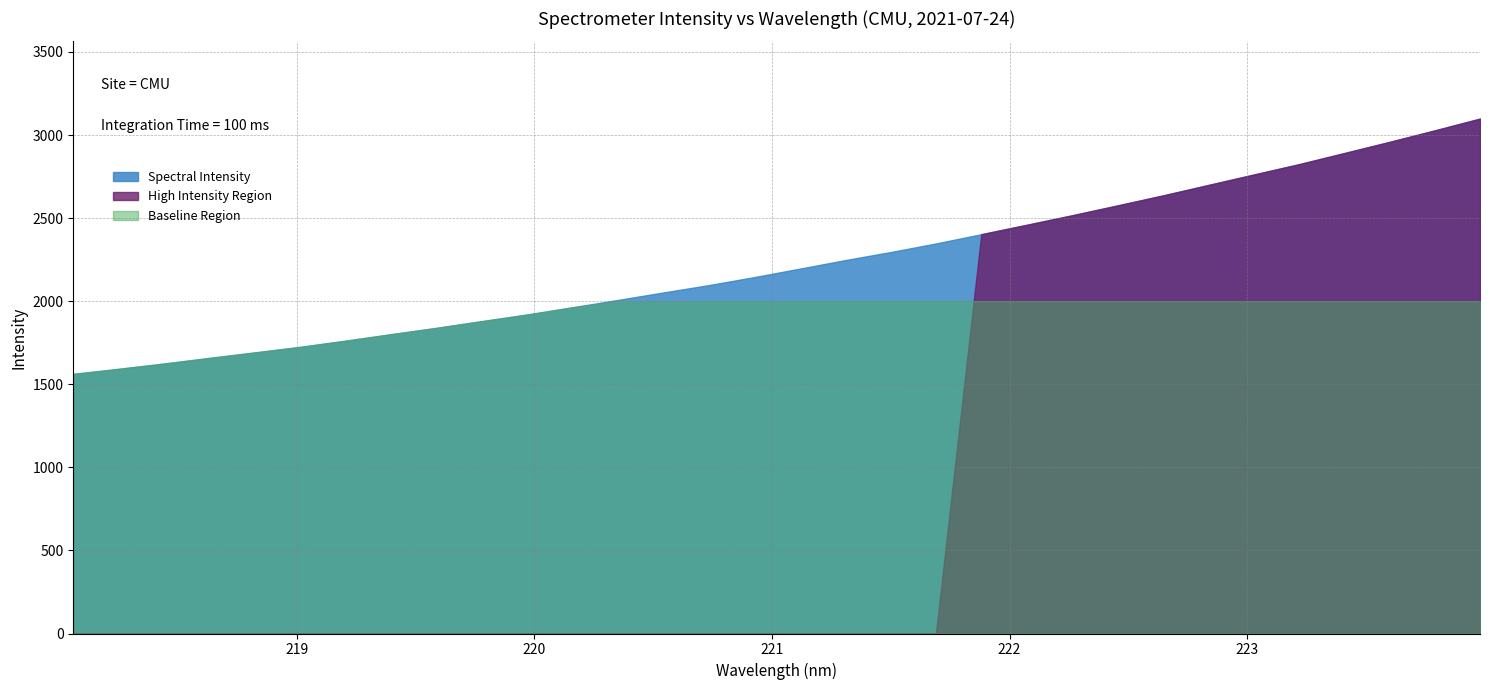

Rank the categories by value from highest to lowest.

223.9802, 223.7895, 223.5987, 223.408, 223.2172, 223.0264, 222.8355, 222.6447, 222.4538, 222.263, 222.0721, 221.8812, 221.6902, 221.4993, 221.3083, 221.1174, 220.9264, 220.7354, 220.5444, 220.3533, 220.1623, 219.9712, 219.7801, 219.589, 219.3979, 219.2067, 219.0156, 218.8244, 218.6332, 218.442, 218.2508, 218.0596